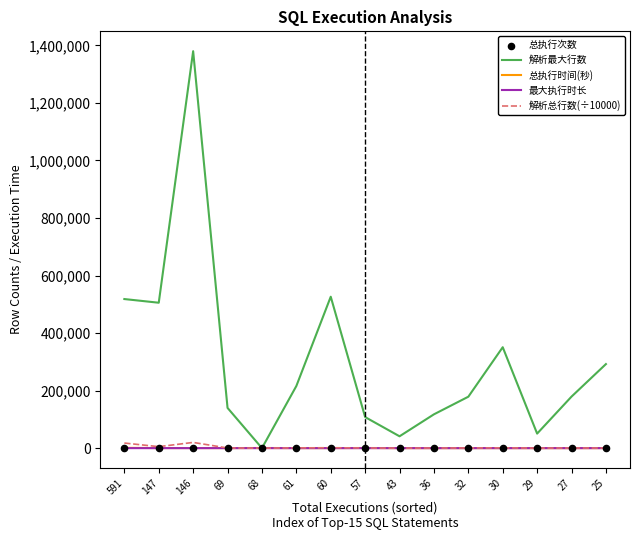

At how many categories does at least one series exceed 838203?

1